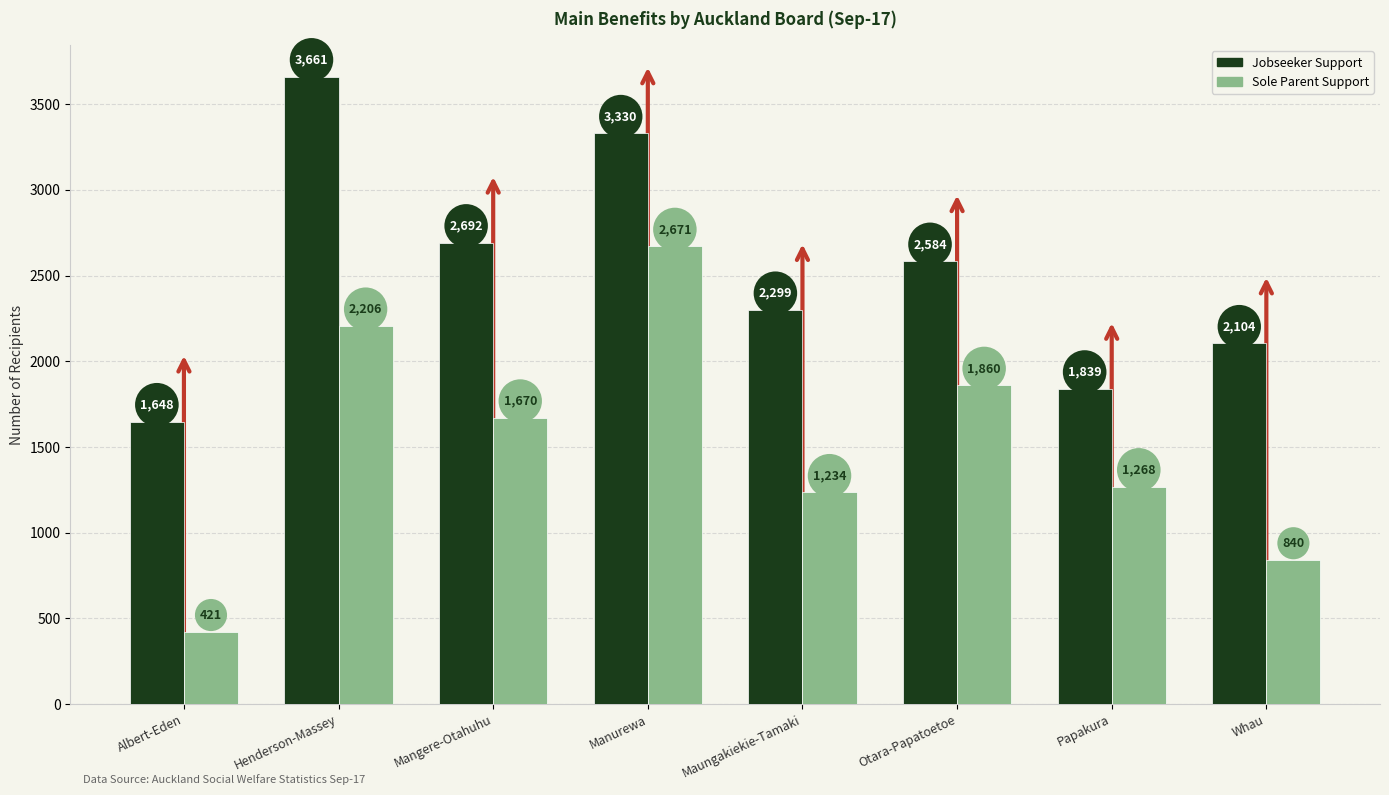

What value does the Jobseeker Support series have at Maungakiekie-Tamaki, to the nearest 100?

2300